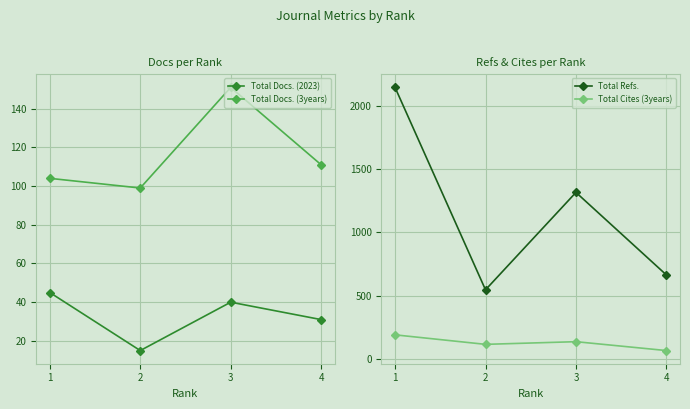

The value of Total Docs. (3years) at 1 is 30. True or false?

False